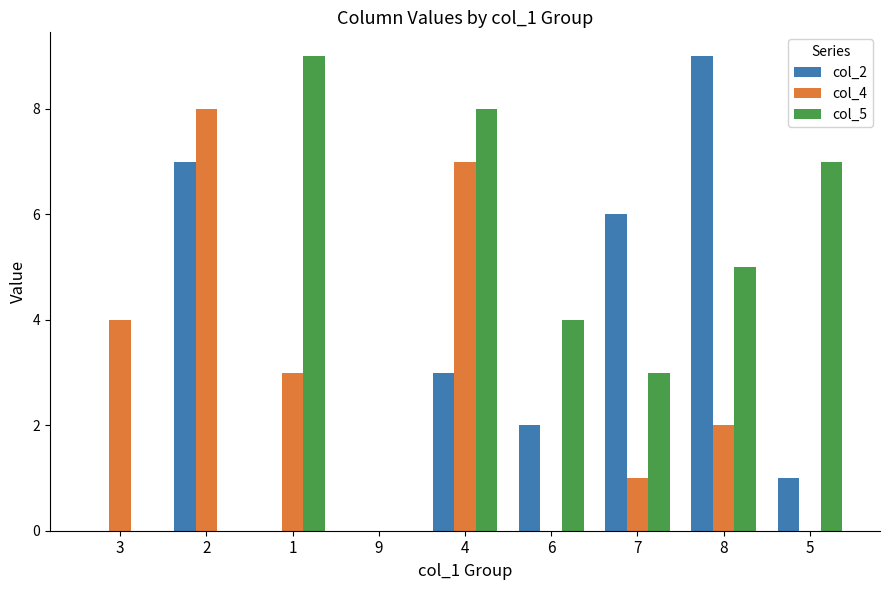

What is the spread (max minus min) of values at 1?

9